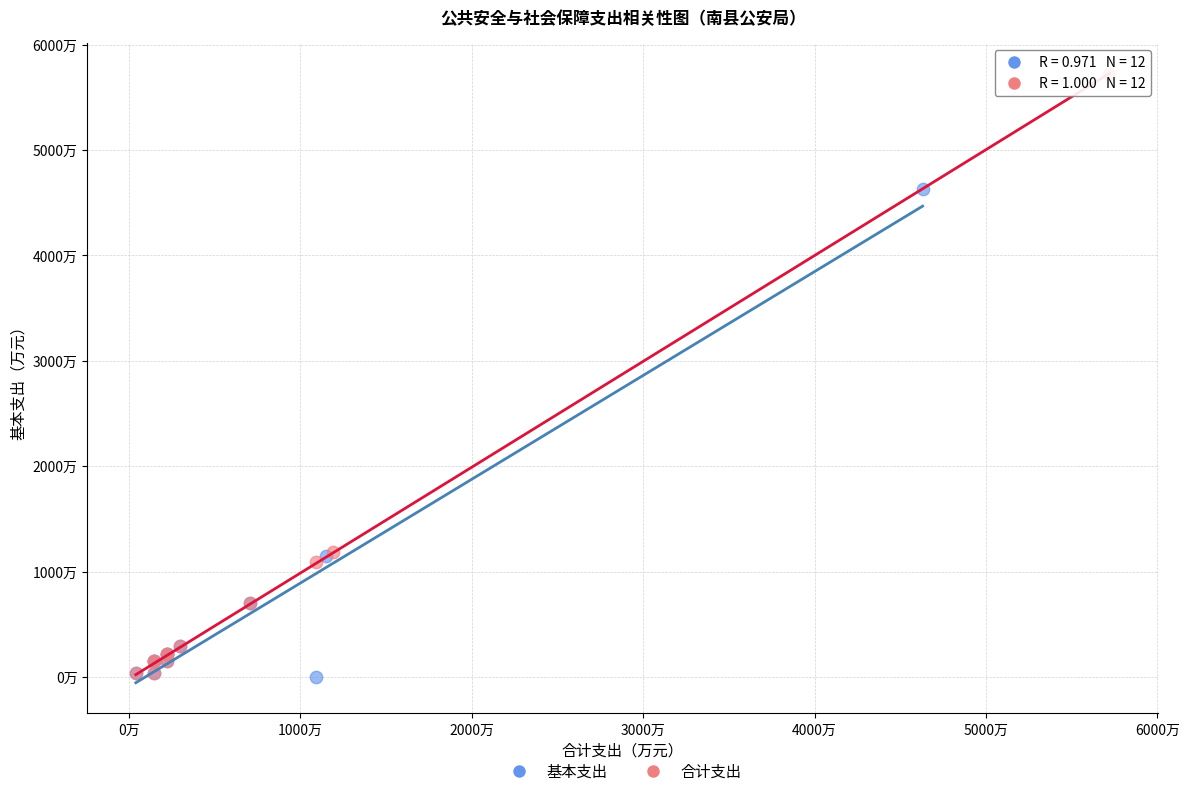

What are all the series names shown in the legend?

基本支出, 合计支出